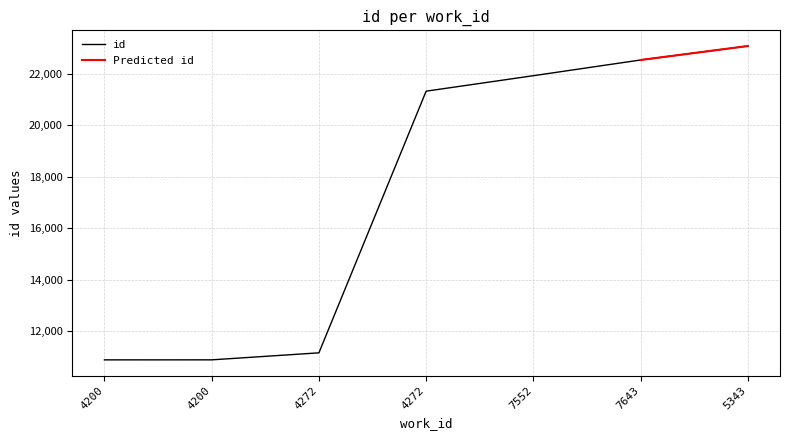

How many values are below 21331?

3